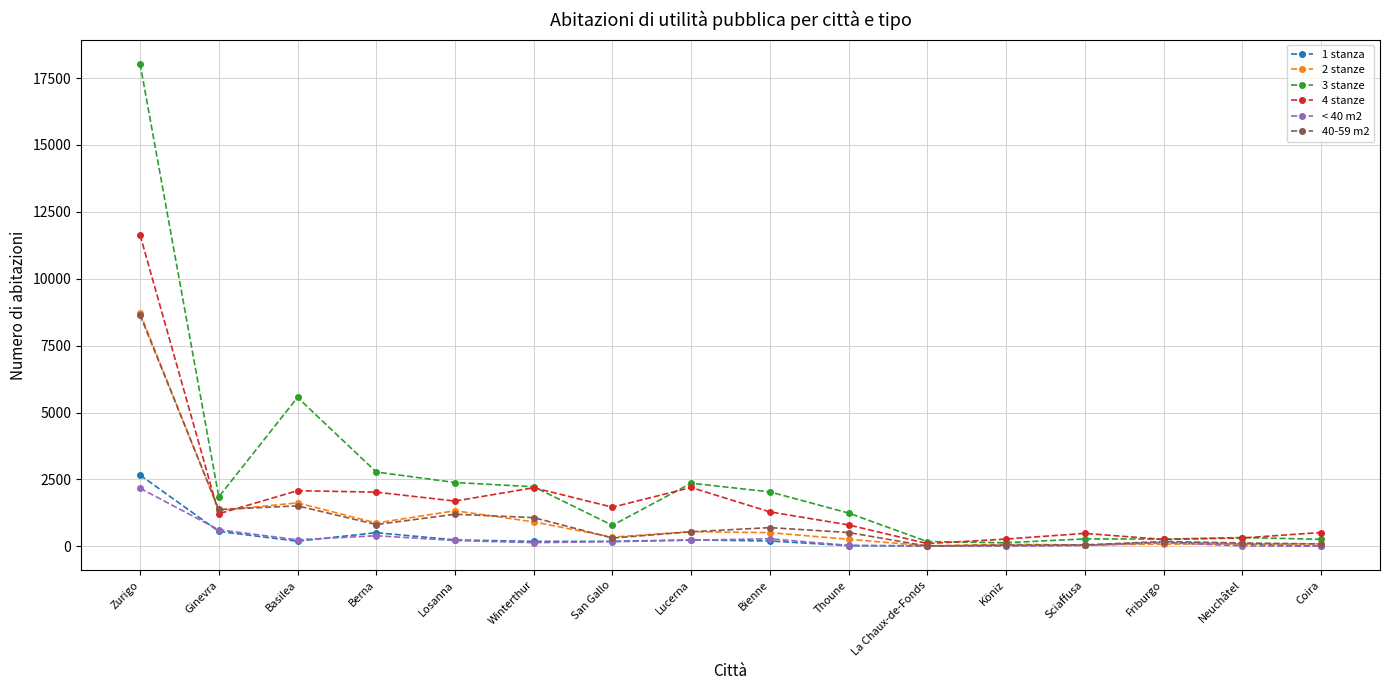

True or false: 40-59 m2 has more than 0 points higher than both neighbors.

True